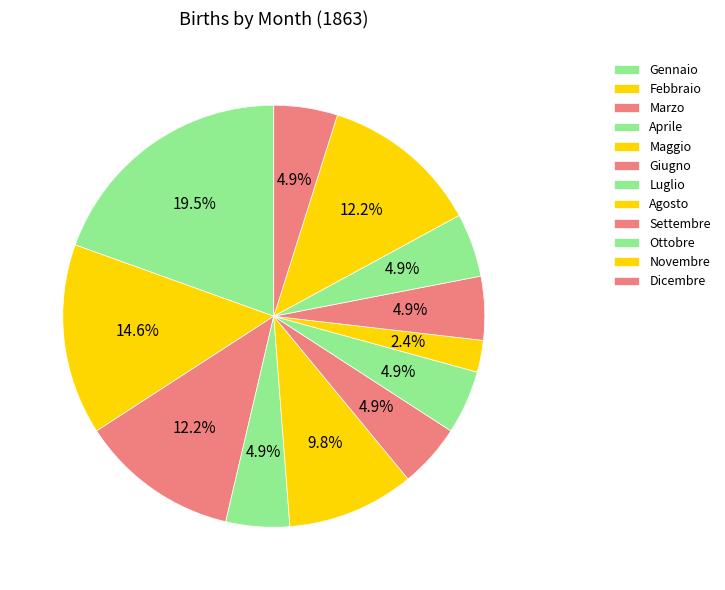

How many segments does this pie chart have?

12